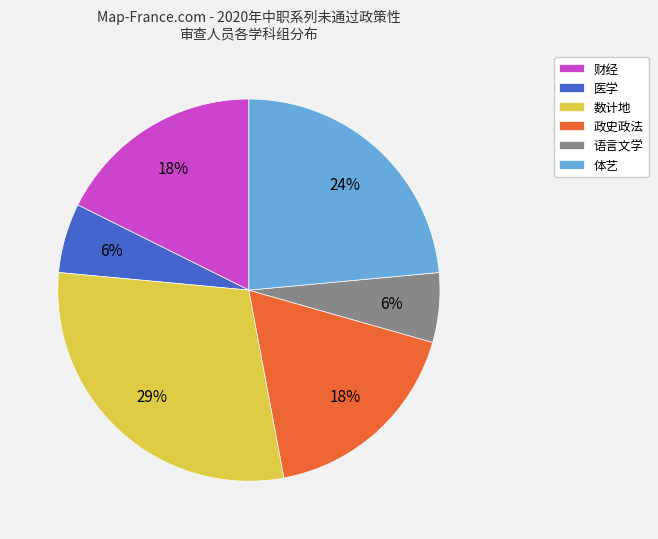

True or false: 医学 accounts for 6% of the total.

True